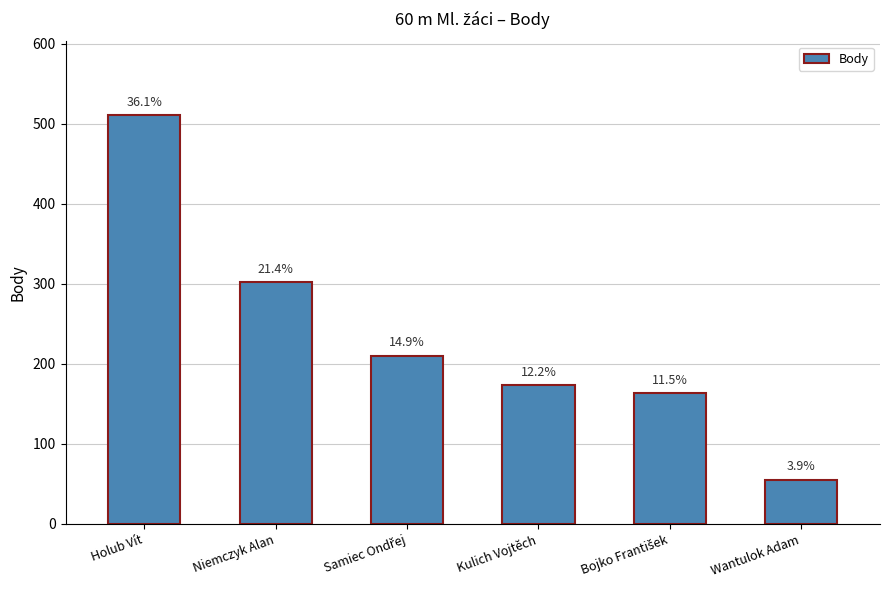

Does the chart contain any negative values?

No